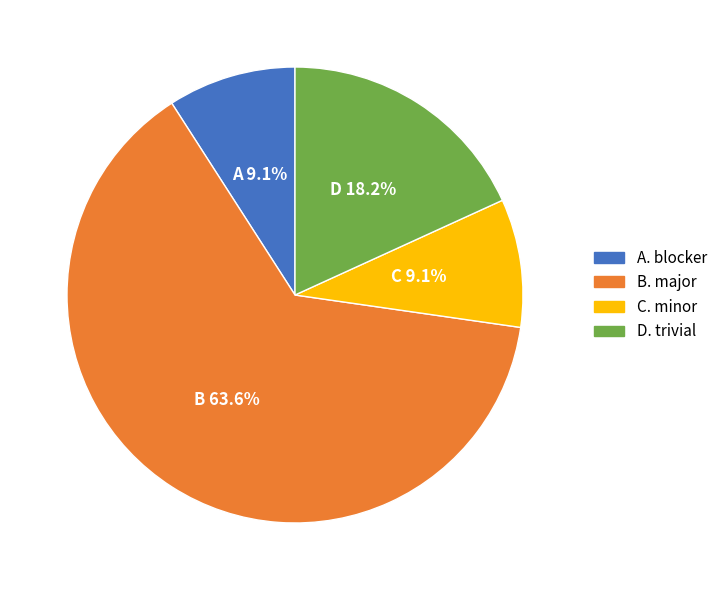

Does any single category account for the majority?

Yes